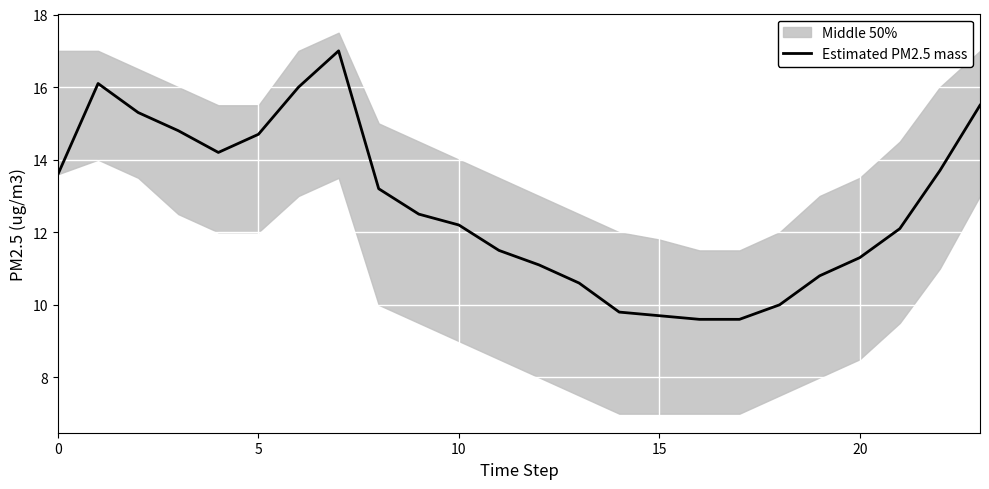

What is the highest value of the Estimated PM2.5 mass series?

17.0